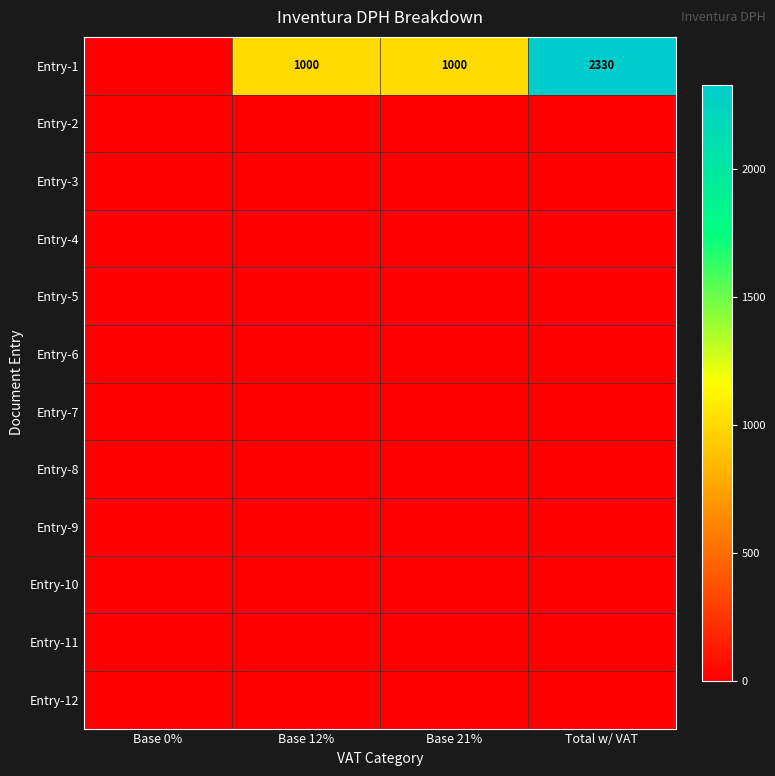

At how many categories does at least one series exceed 329?

3